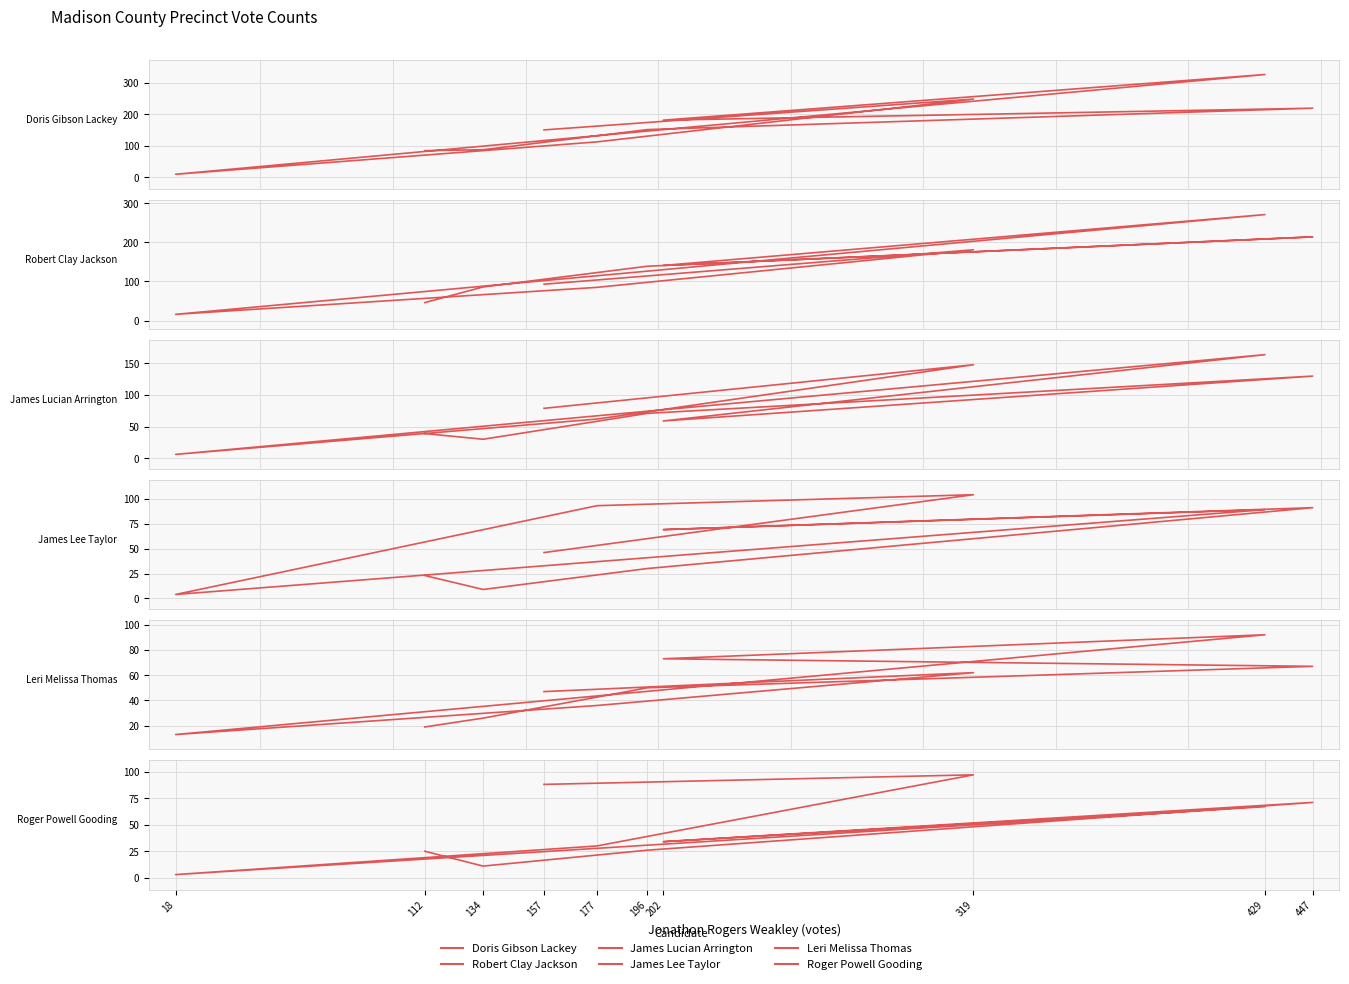

What is the label of the 2nd point from the left?

319